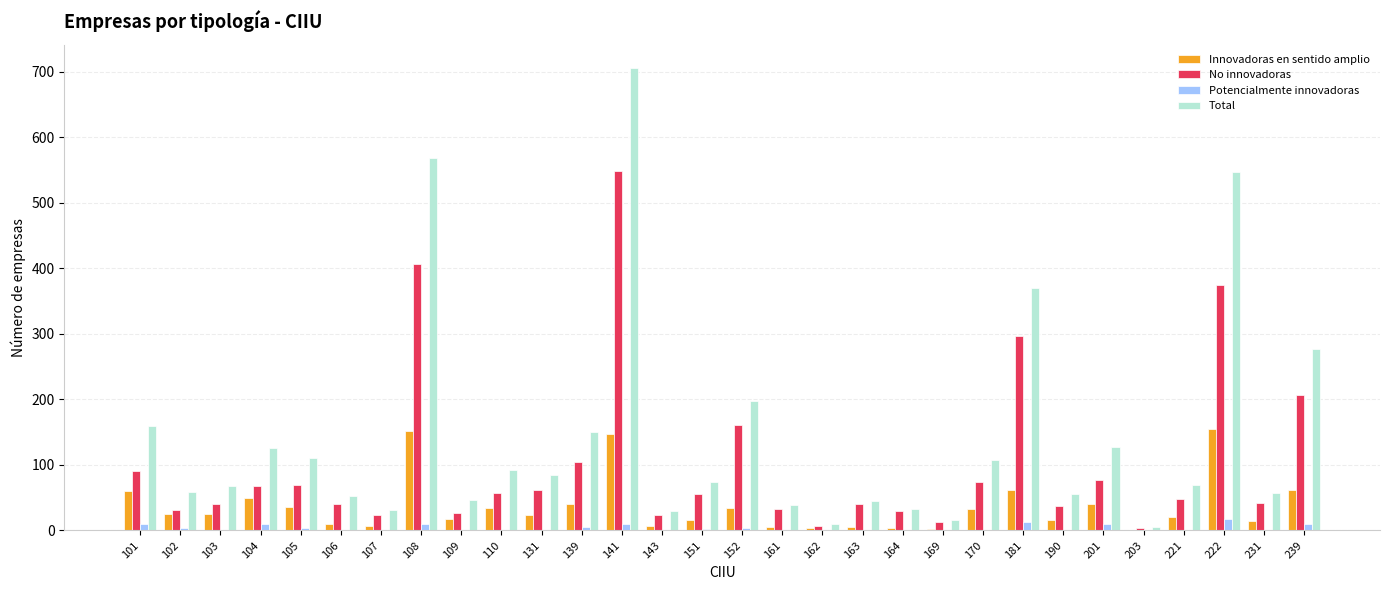

What is the sum of all Total values?

4312